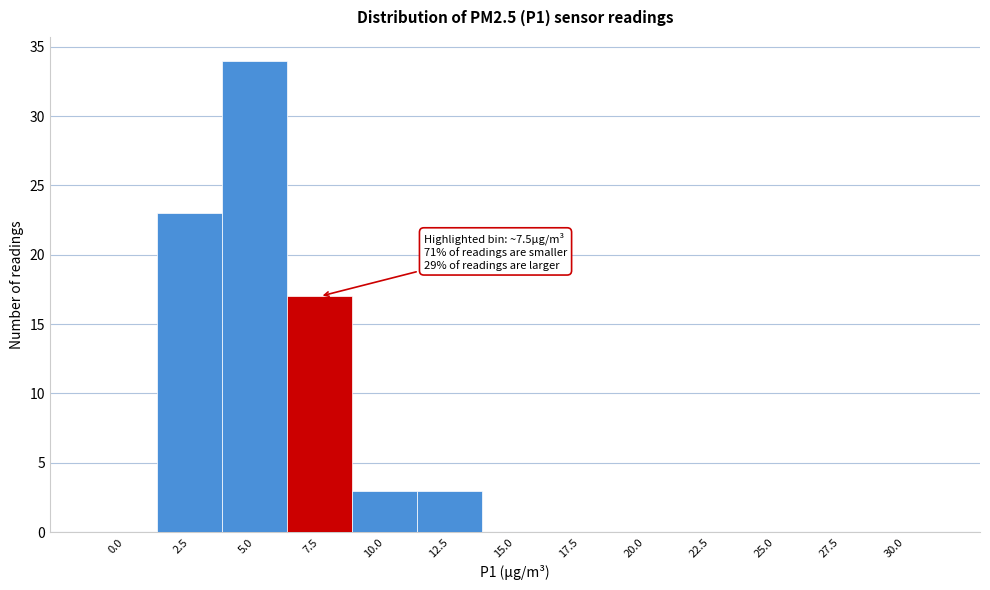

Reading left to right, what are all the values shown in this chart?

0.0=0	2.5=23	5.0=34	7.5=17	10.0=3	12.5=3	15.0=0	17.5=0	20.0=0	22.5=0	25.0=0	27.5=0	30.0=0